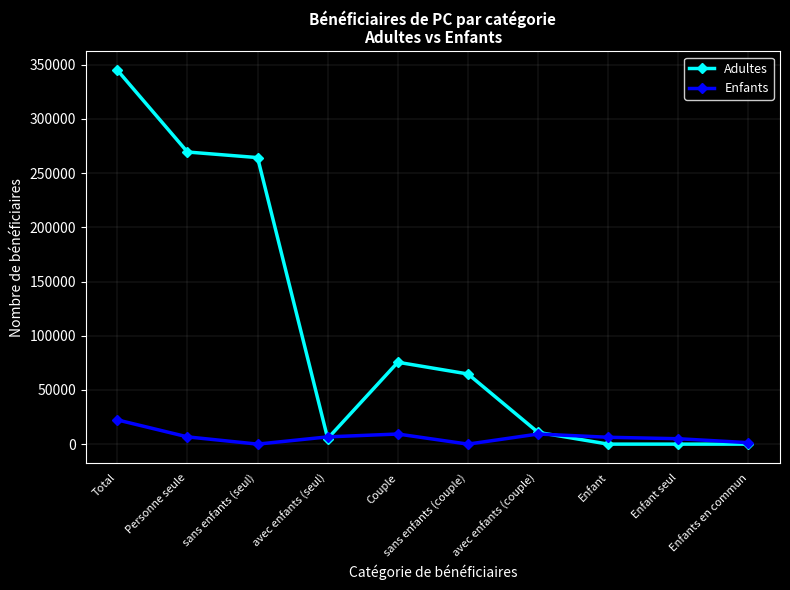

Which series has the widest spread of values?

Adultes